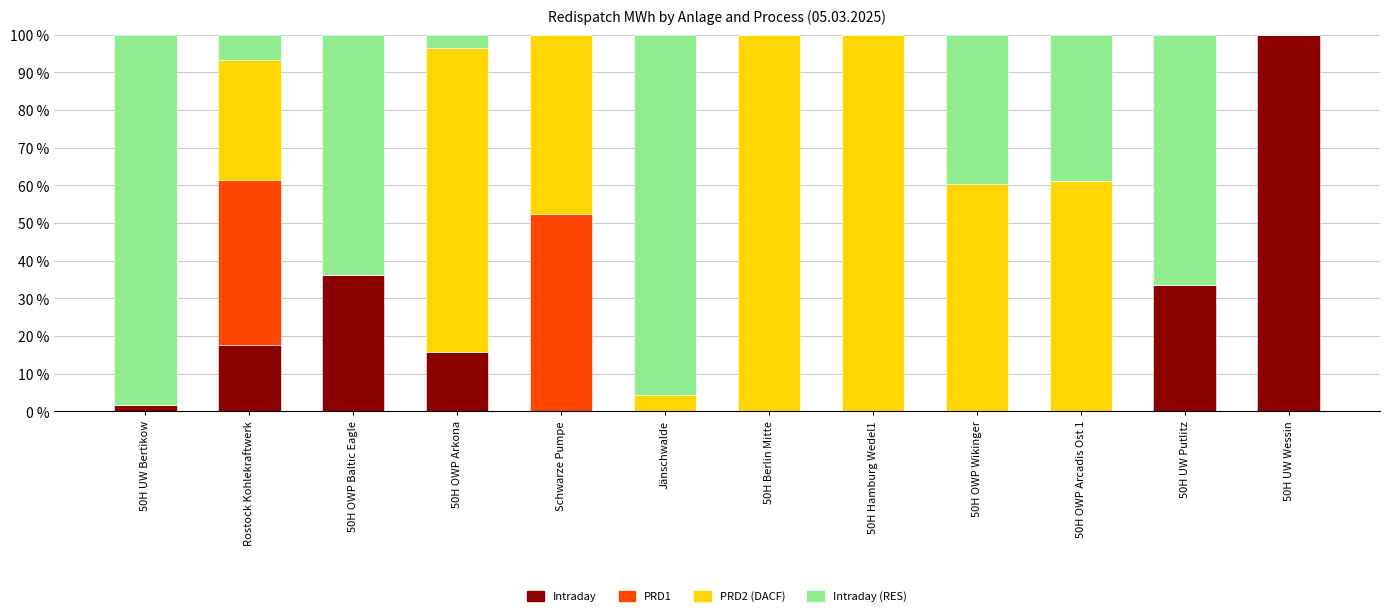

What is the total value across all series at 50H UW Wessin?

100.0